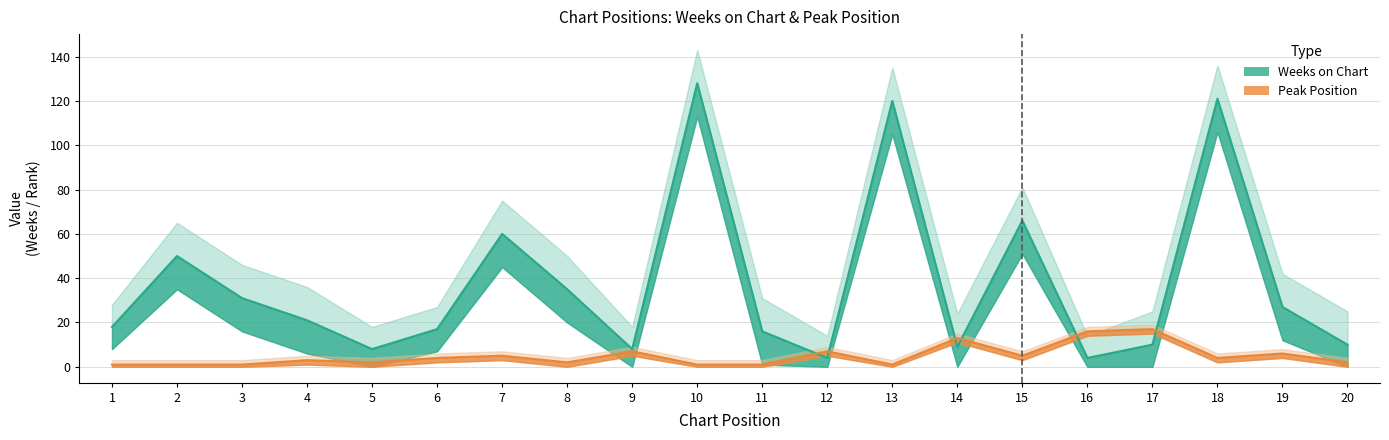

What is the total value across all series at 4?

72